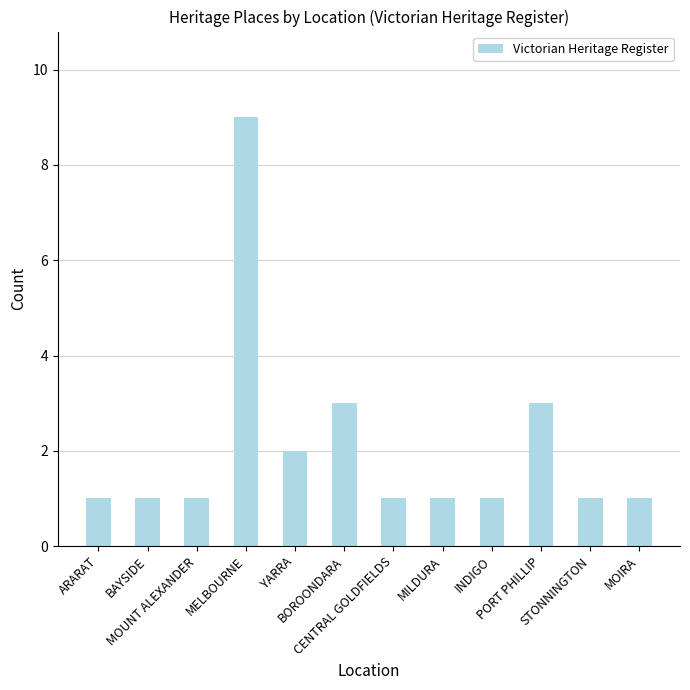

What is the value of the 2nd bar from the left?

1